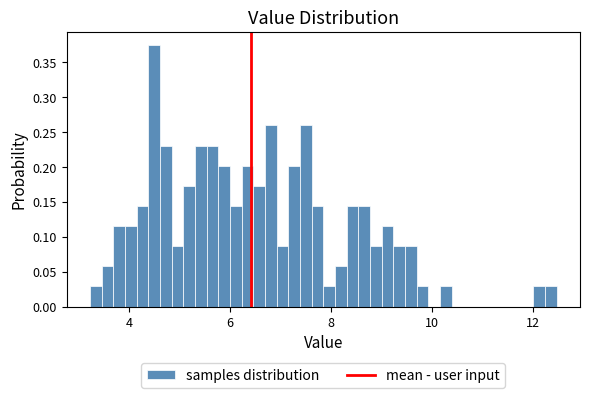

Around what value on the x-axis is the tallest bar? Give the approximate position of its centre, as read against the axis.

4.6